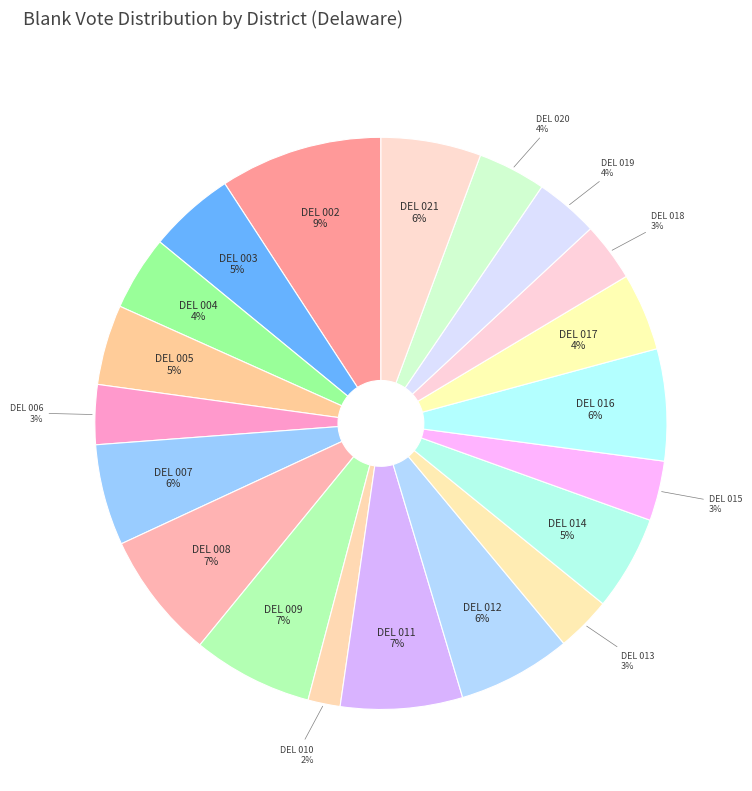

Between DEL 008 and DEL 017, which is larger?

DEL 008